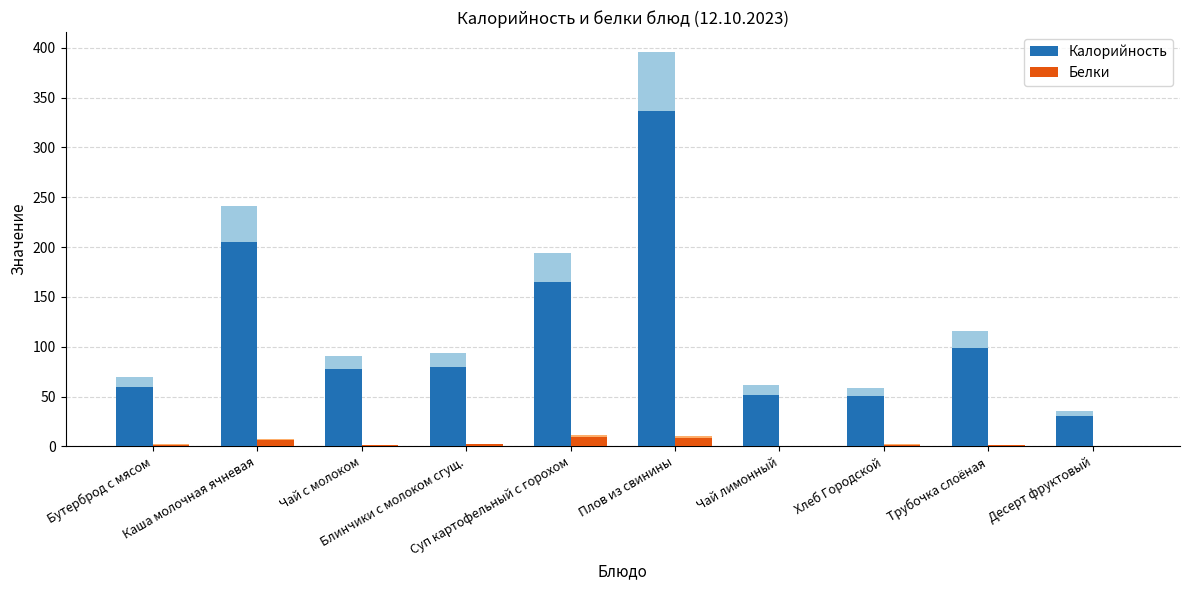

What is the difference between the Белки values at Каша молочная ячневая and Чай с молоком?

5.0